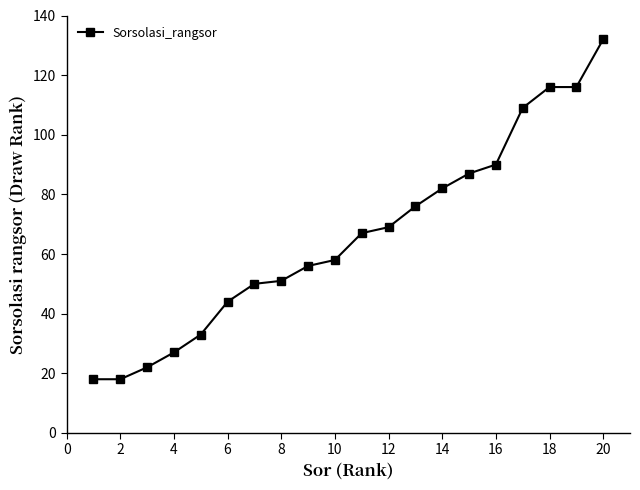

What is the smallest value displayed?

18